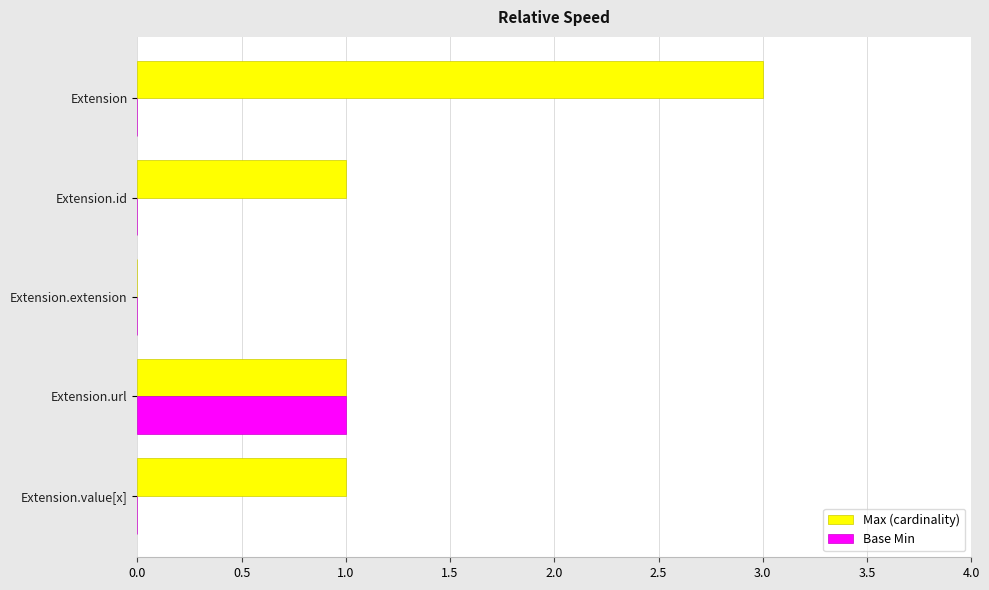

What is the maximum value shown in the chart?

3